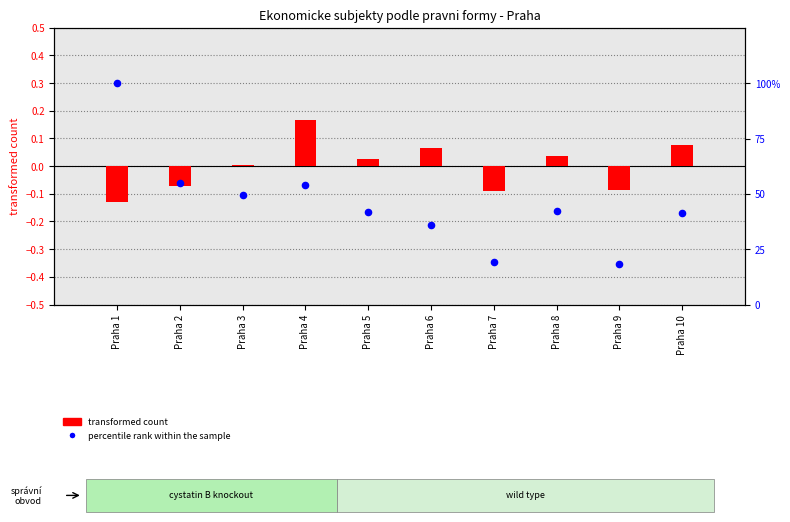

At which category is the sum across all series the highest?

Praha 1